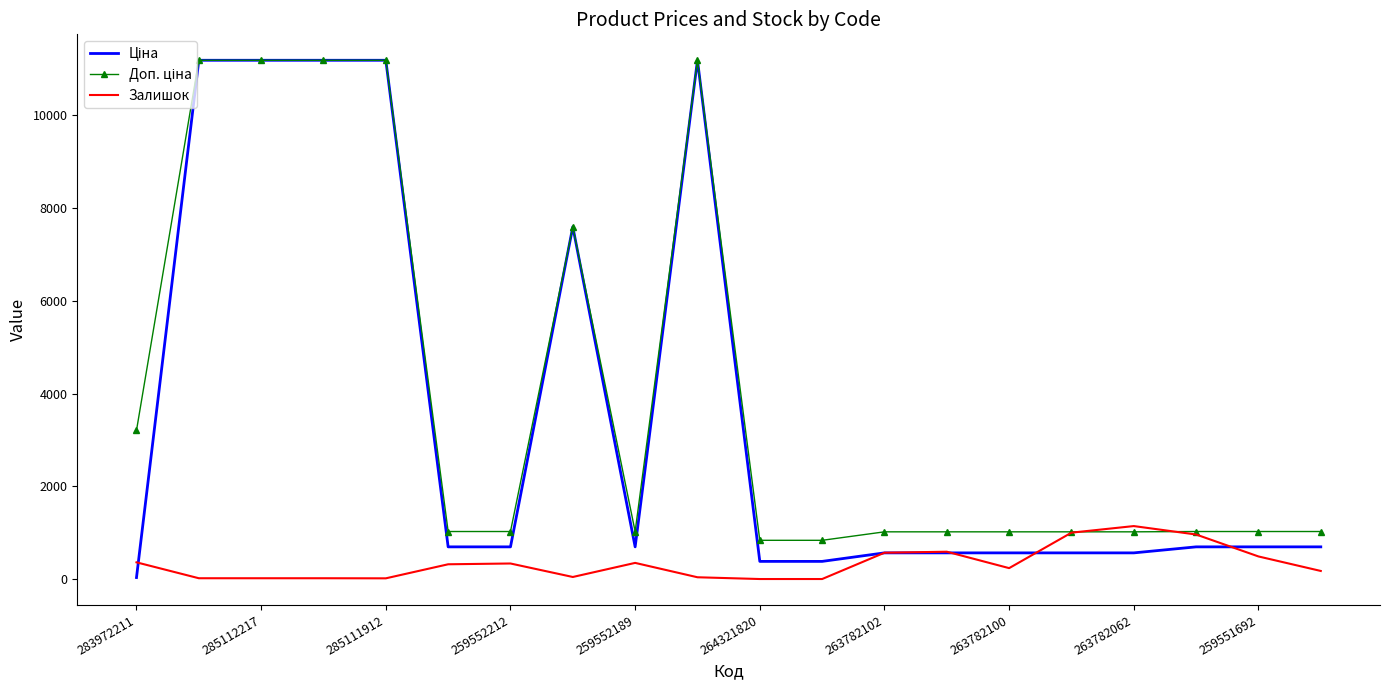

What is the maximum value shown in the chart?

11188.2